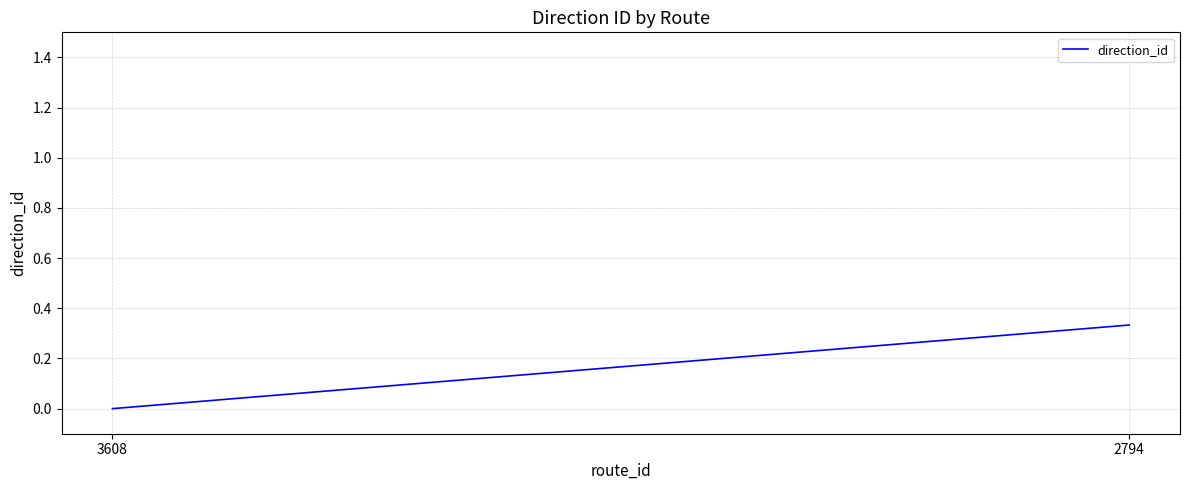

Reading right to left, list all the values displayed in this chart.

0.3	0.0